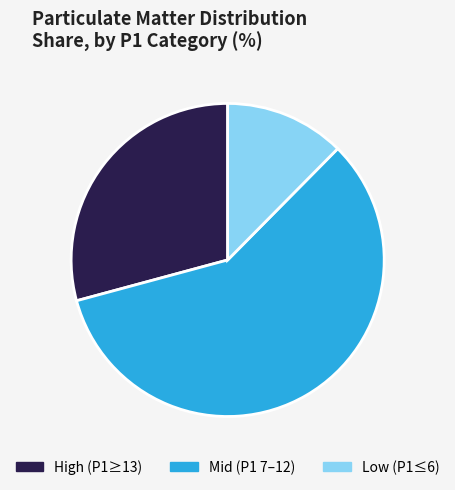

How many segments does this pie chart have?

3